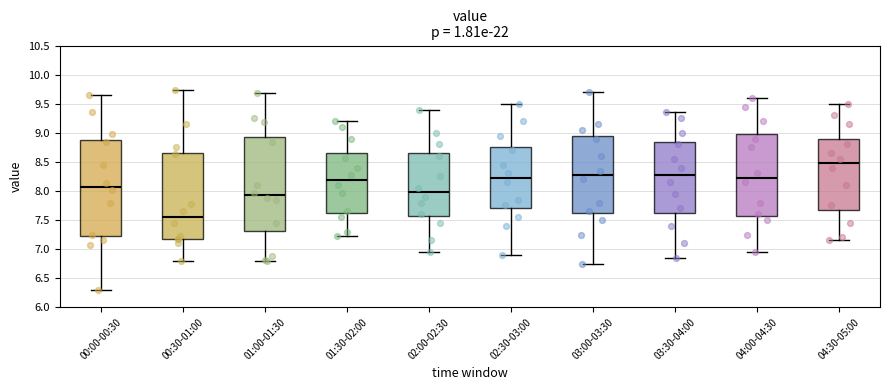

Reading left to right, read every box against the y-axis: the position of its median line, the range the box covers, and the ends of its whiskers. The values are not printed on the chart, so give them approximately, as read against the axis.

00:00-00:30: median 8.10, box 7.25 to 8.90, whiskers 6.30 to 9.65
00:30-01:00: median 7.55, box 7.20 to 8.65, whiskers 6.80 to 9.75
01:00-01:30: median 7.95, box 7.30 to 8.95, whiskers 6.80 to 9.70
01:30-02:00: median 8.20, box 7.65 to 8.65, whiskers 7.20 to 9.20
02:00-02:30: median 8.00, box 7.55 to 8.65, whiskers 6.95 to 9.40
02:30-03:00: median 8.25, box 7.70 to 8.75, whiskers 6.90 to 9.50
03:00-03:30: median 8.30, box 7.60 to 8.95, whiskers 6.75 to 9.70
03:30-04:00: median 8.30, box 7.65 to 8.85, whiskers 6.85 to 9.35
04:00-04:30: median 8.25, box 7.60 to 9.00, whiskers 6.95 to 9.60
04:30-05:00: median 8.50, box 7.70 to 8.90, whiskers 7.15 to 9.50